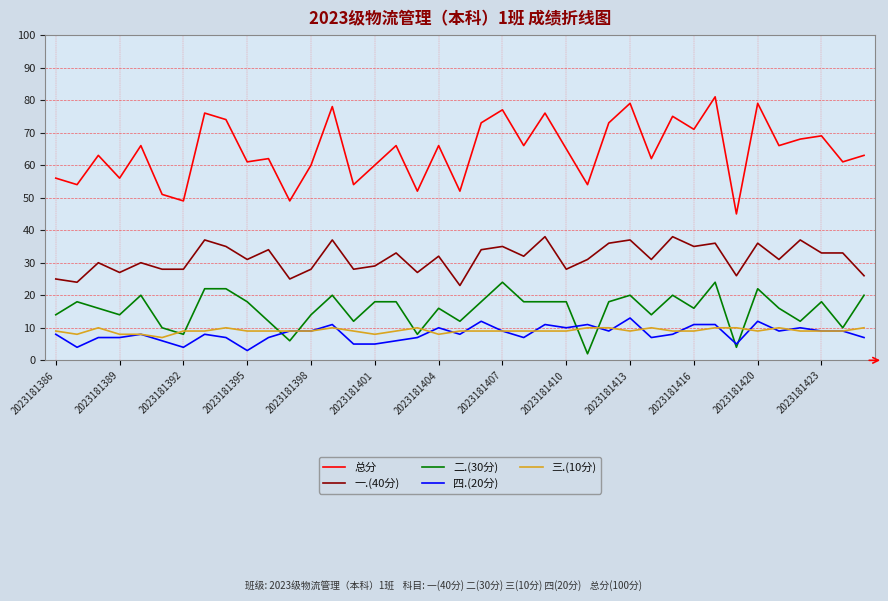

True or false: 一.(40分) and 总分 cross at least once.

False